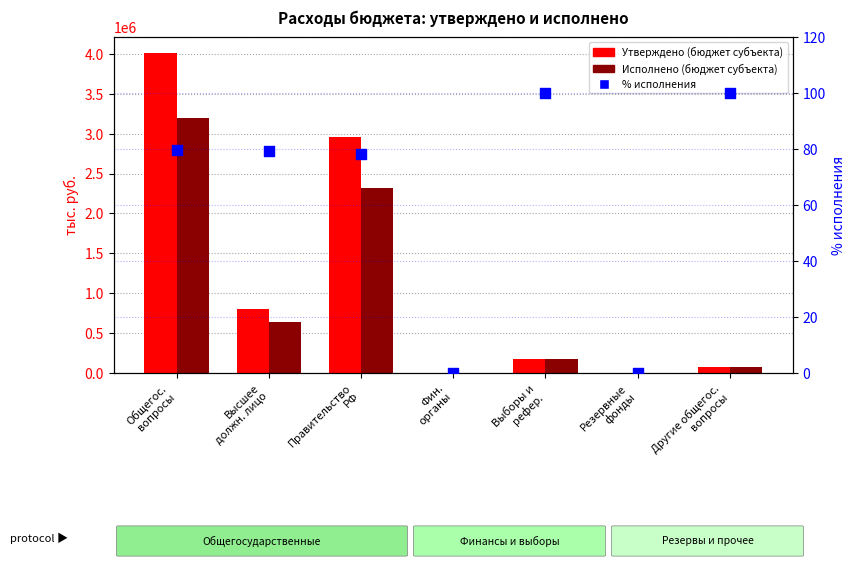

At how many categories does at least one series exceed 3055517?

1